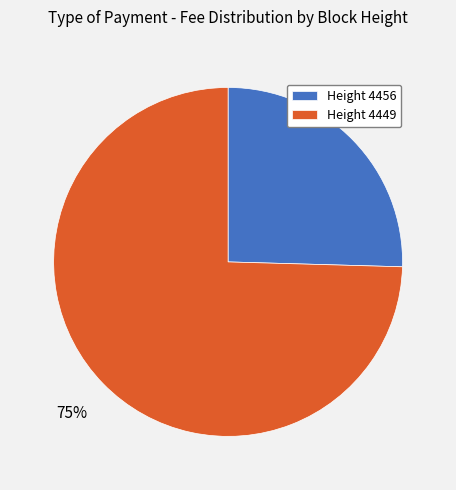

How many slices are in this pie chart?

2